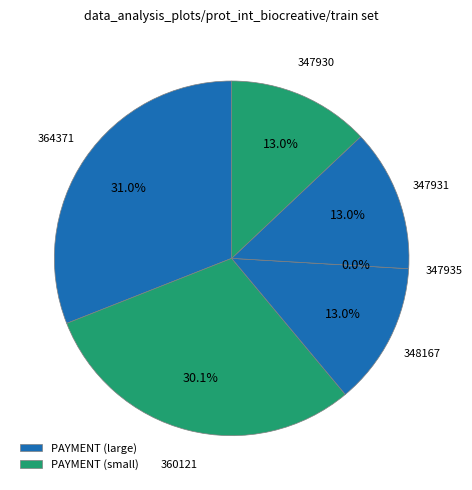

Is there a majority slice in this chart?

No